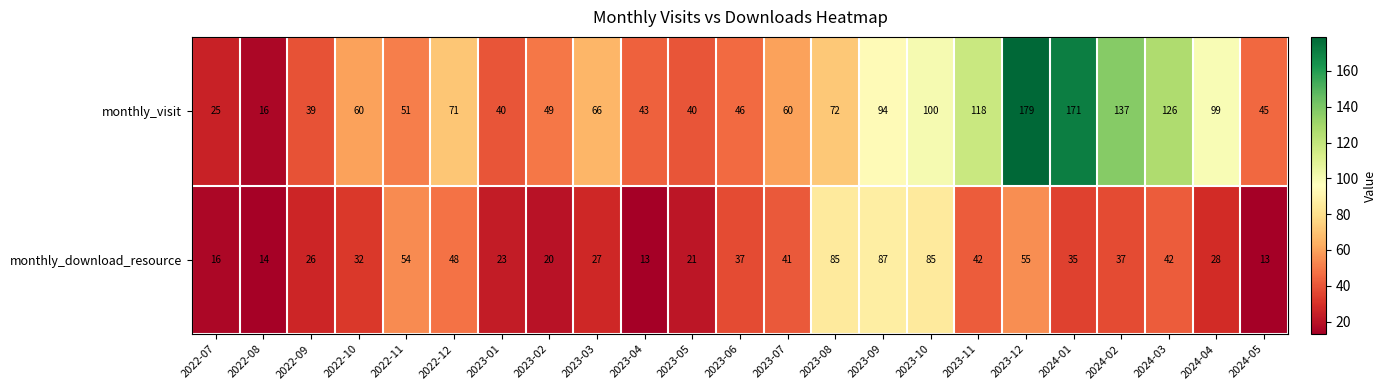

What is the average value of the monthly_visit series?

76